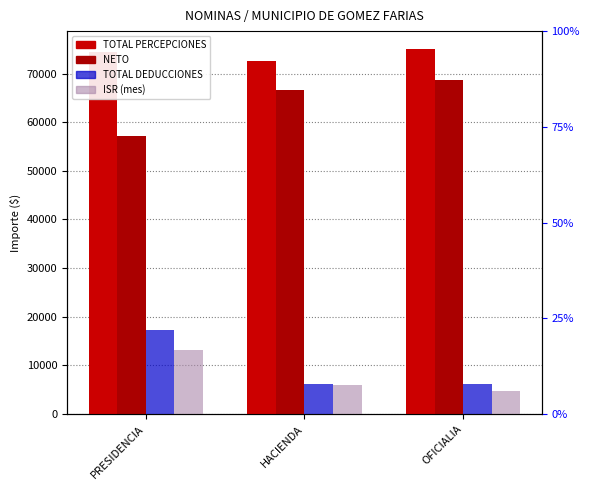

The ISR (mes) series shows 13208.5 at PRESIDENCIA. True or false?

True